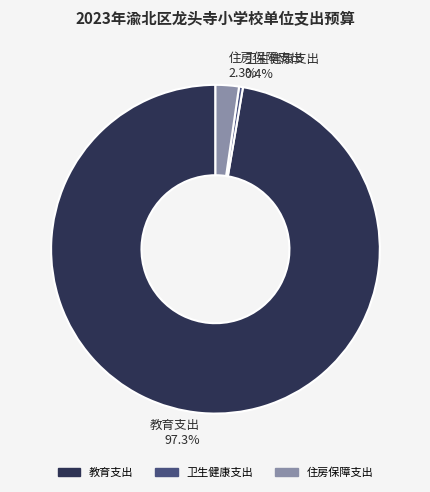

Rank the categories by value from highest to lowest.

教育支出, 住房保障支出, 卫生健康支出